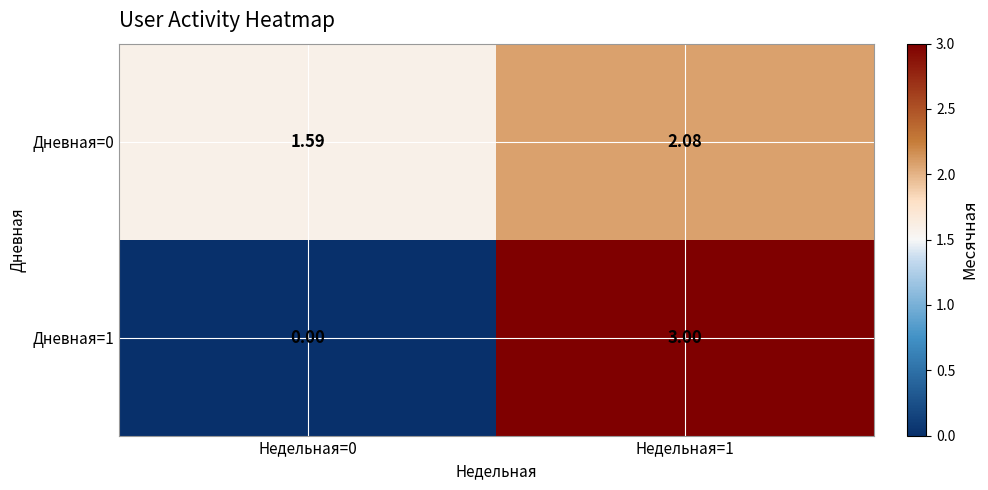

Is the value of Дневная=0 at Недельная=1 greater than the value of Дневная=1 at Недельная=0?

Yes